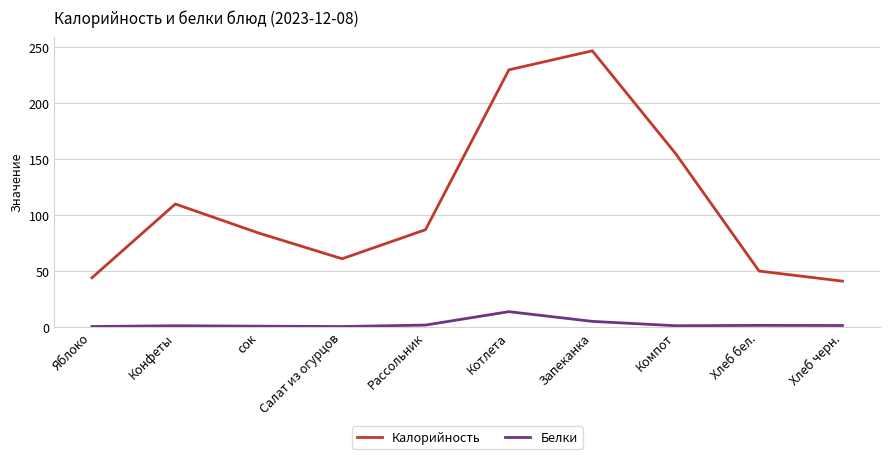

What are all the series names shown in the legend?

Калорийность, Белки